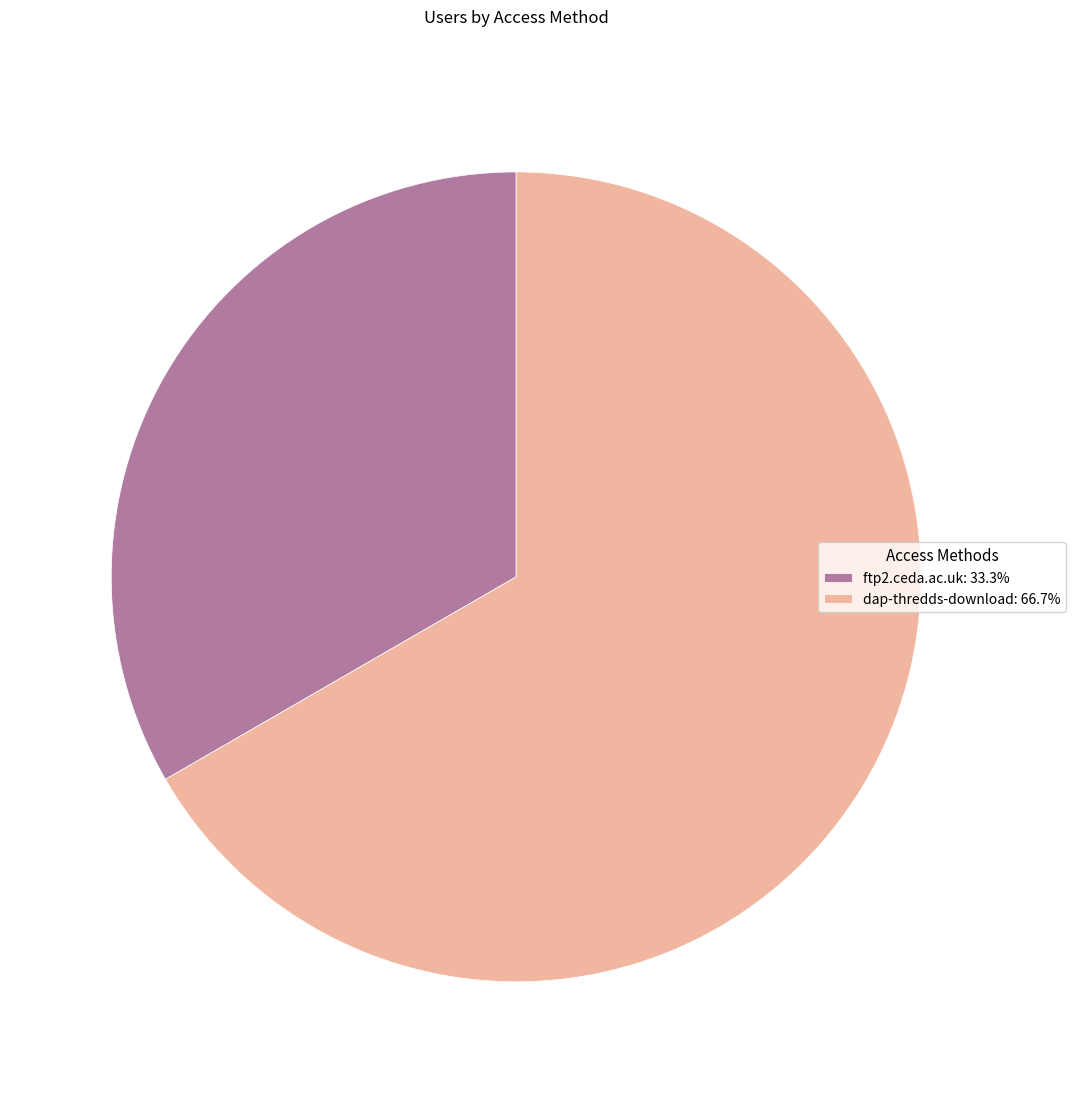

Approximately how many times larger is the value at dap-thredds-download compared to ftp2.ceda.ac.uk?

2.0